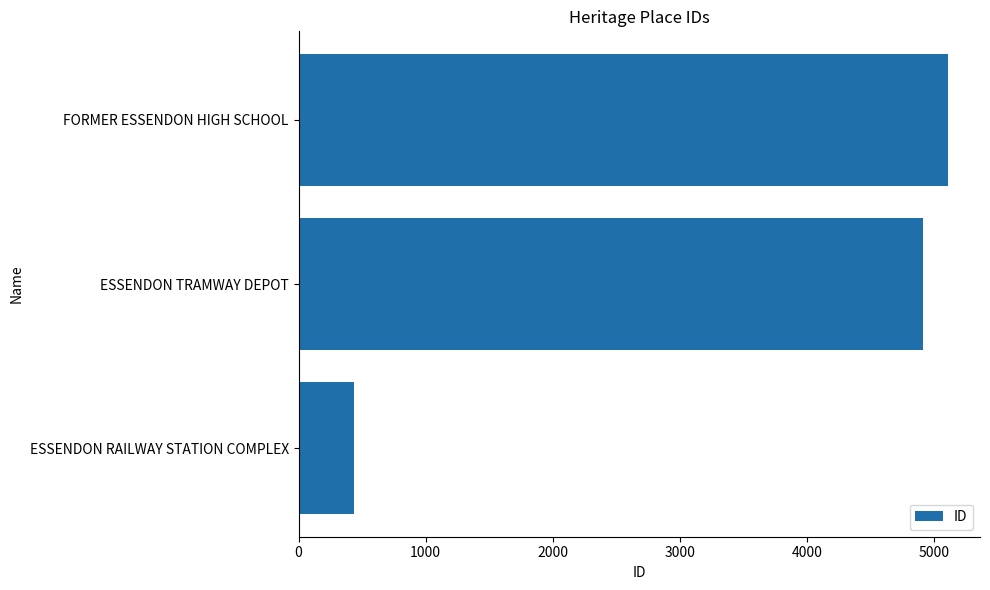

List the labels in order of value, smallest first.

ESSENDON RAILWAY STATION COMPLEX, ESSENDON TRAMWAY DEPOT, FORMER ESSENDON HIGH SCHOOL